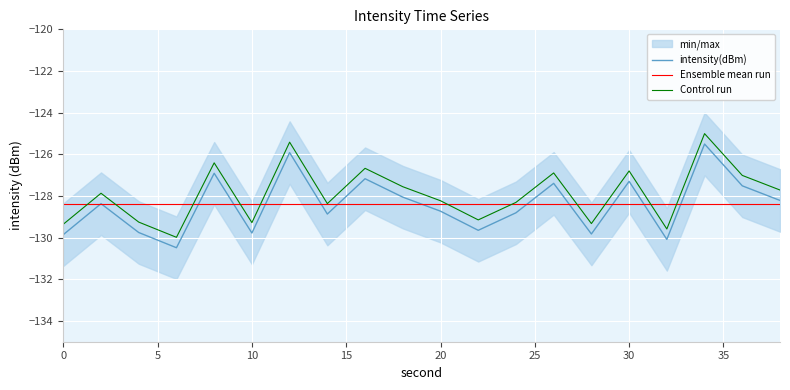

Read the Control run value at 0.

-129.4